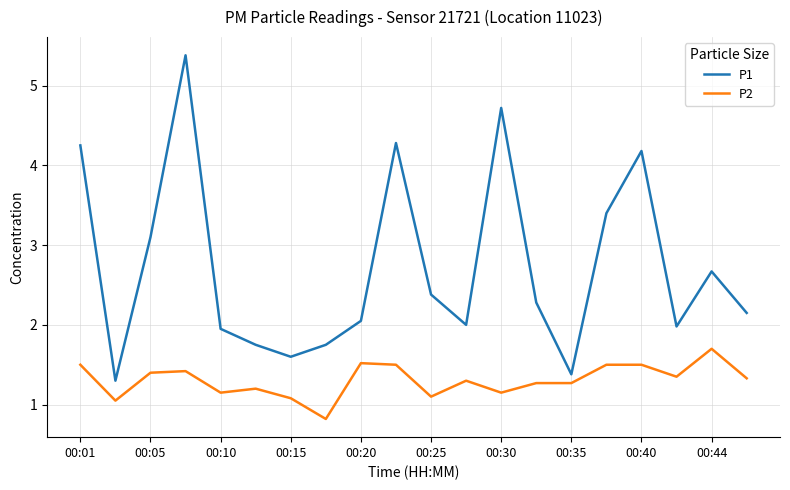

What is the maximum value for P1?

5.4